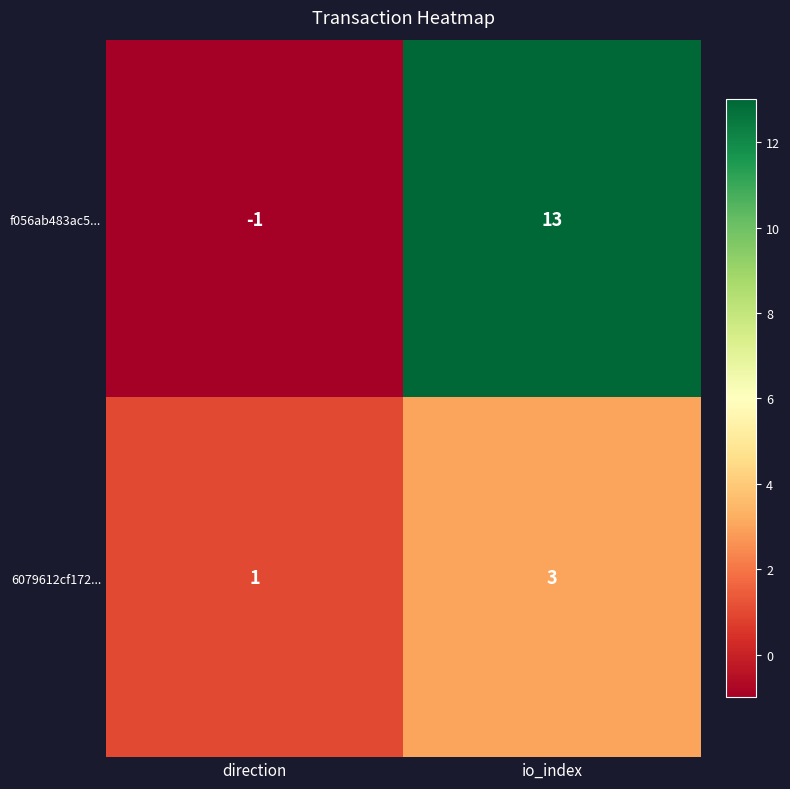

Is it true that 6079612cf172... equals 3 at io_index?

True